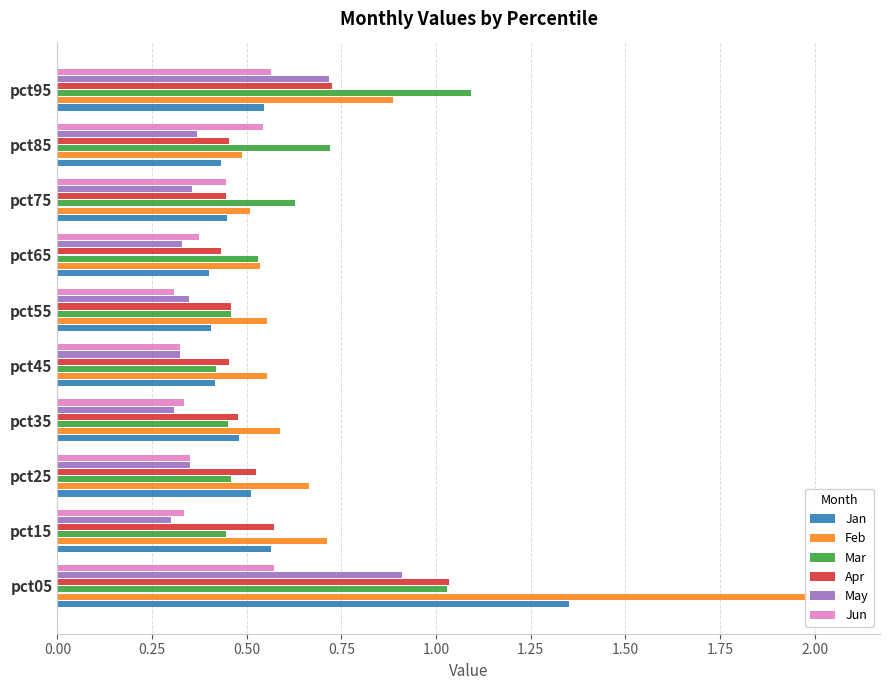

Is it true that Apr equals 0.6 at pct15?

True